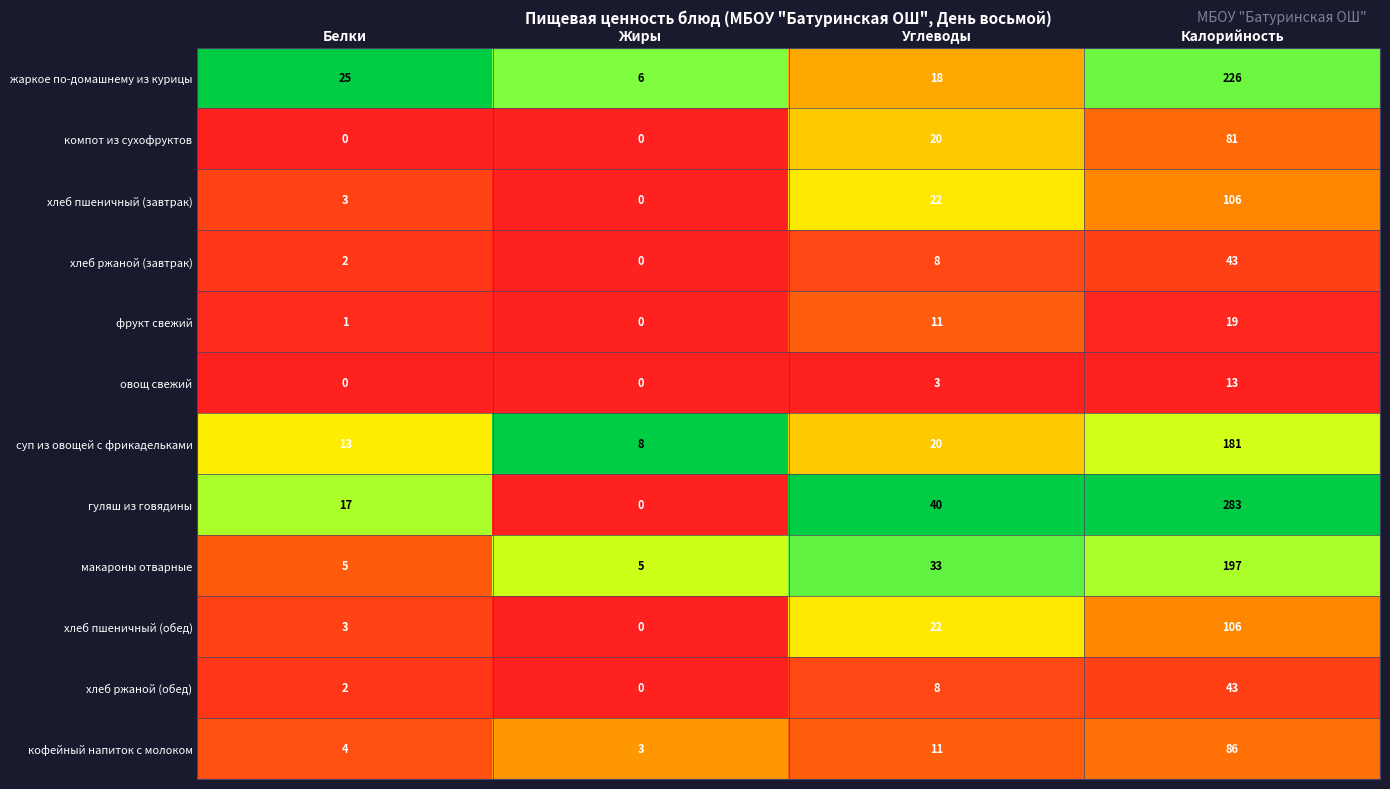

Which series has the largest range (max minus min)?

гуляш из говядины